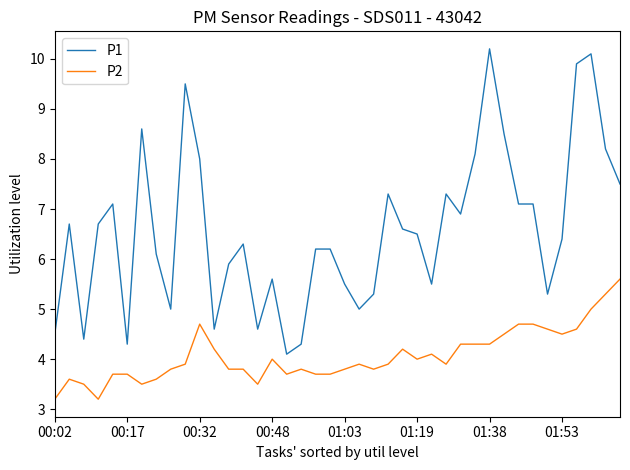

Which series has the widest spread of values?

P1